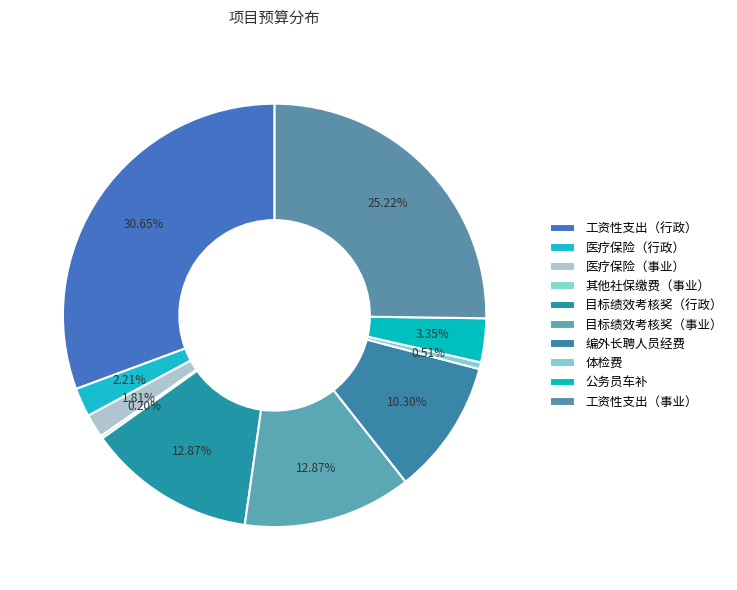

Is it true that 医疗保险（事业） is 16% of the pie?

False